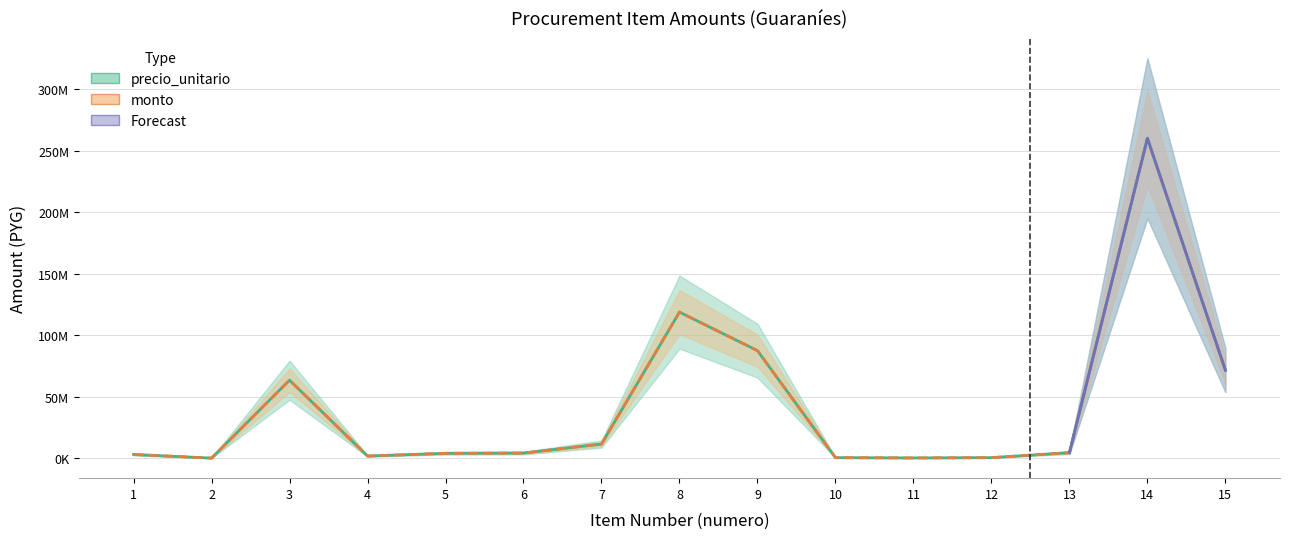

At how many categories does at least one series exceed 50543819?

5